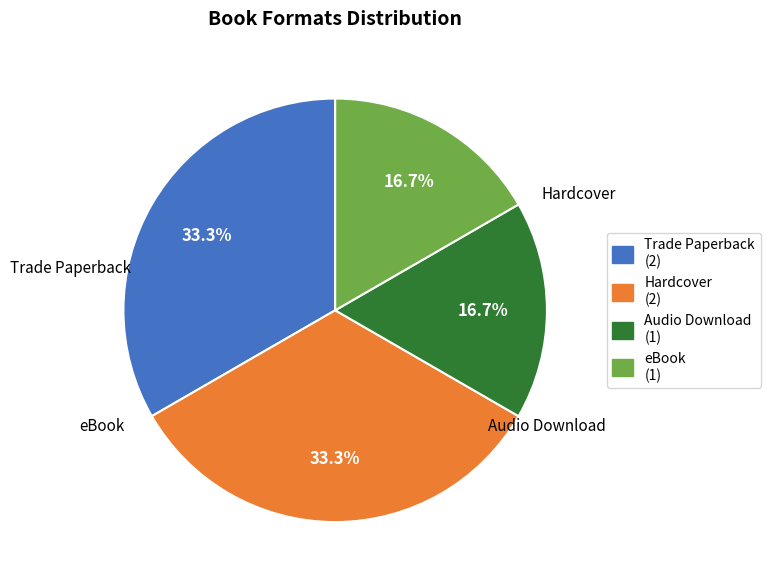

Does Trade Paperback (2) account for over 50% of the chart?

No